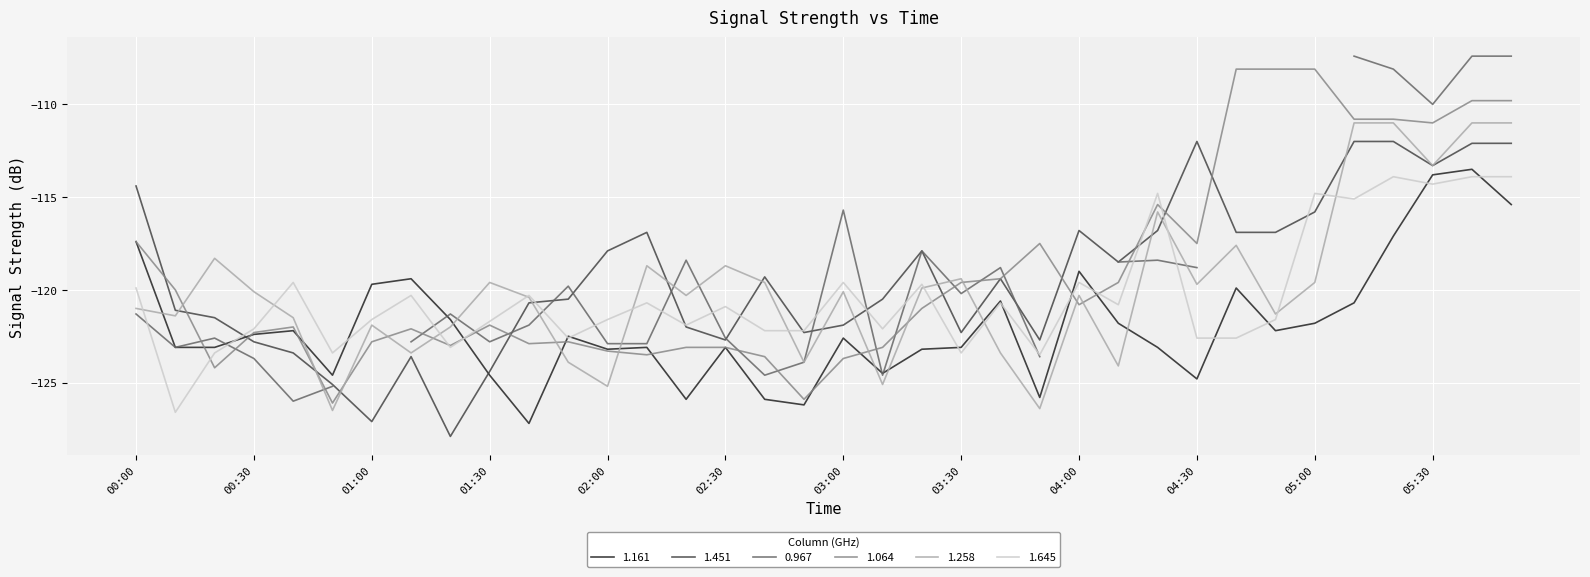

Is it true that 1.161 equals -124.8 at 04:30?

True